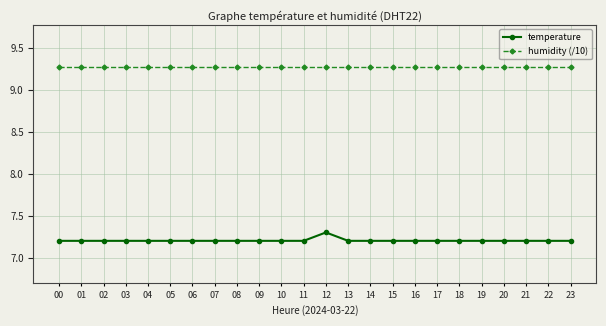

The value of temperature at 06 is 7.2. True or false?

True